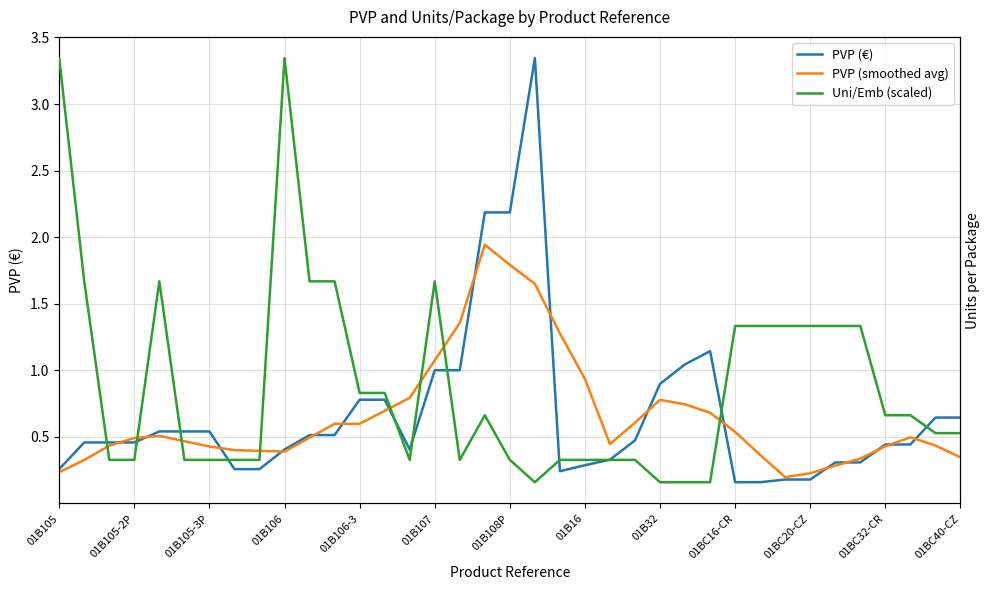

What is the difference between the second highest and minimum values in the Uni/Emb (scaled) series?

31.8